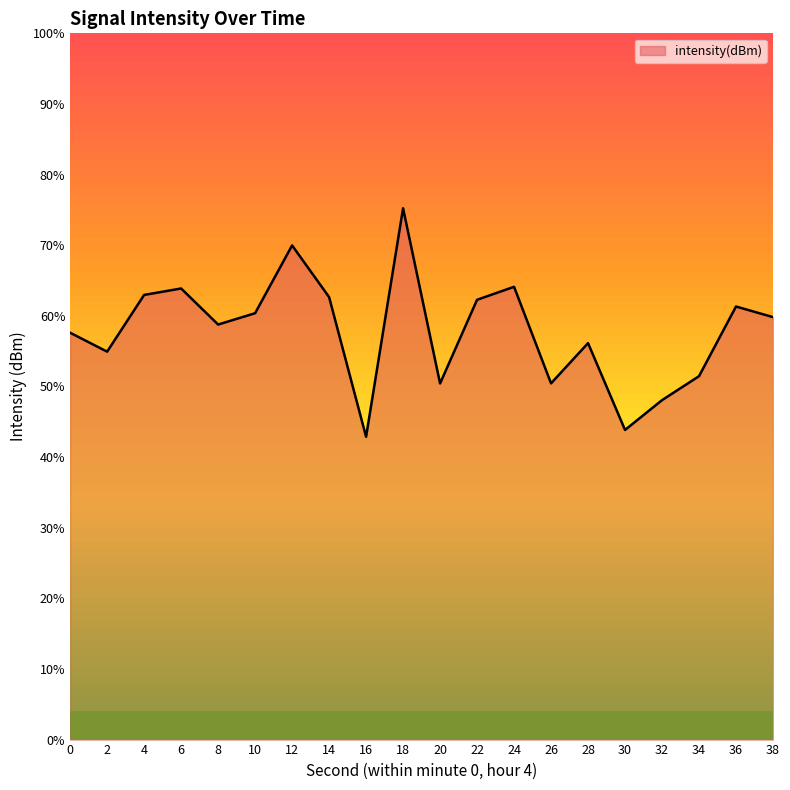

True or false: there are more than 2 points higher than both neighbors.

True